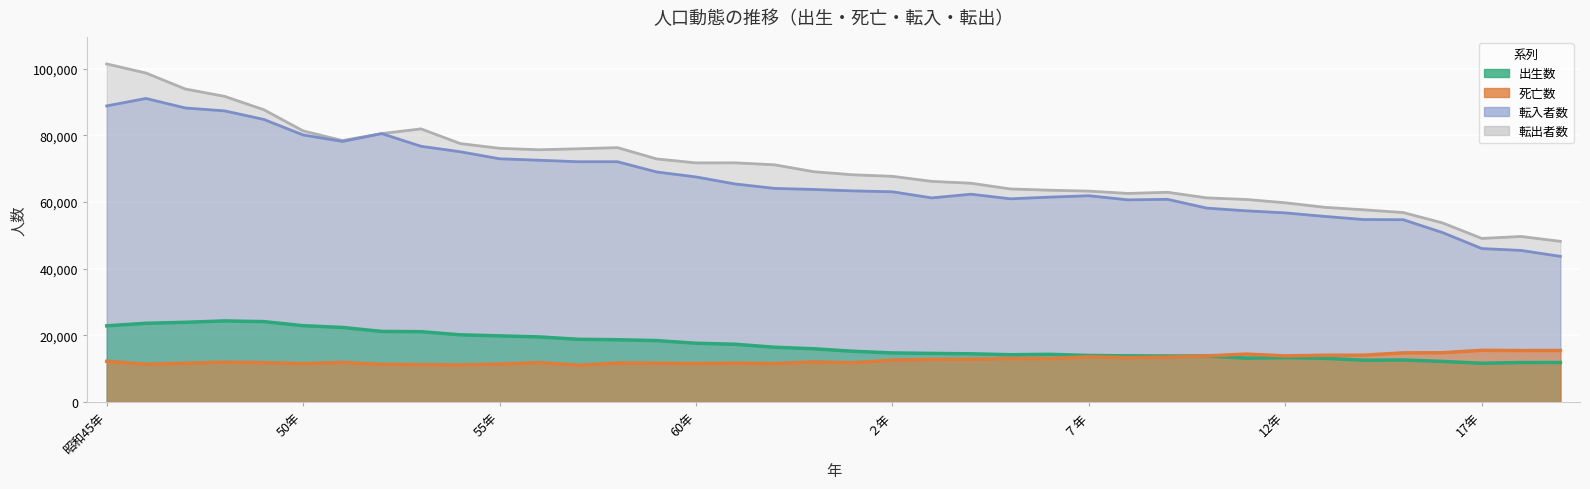

Between ５年 and 12年, which is larger?

５年